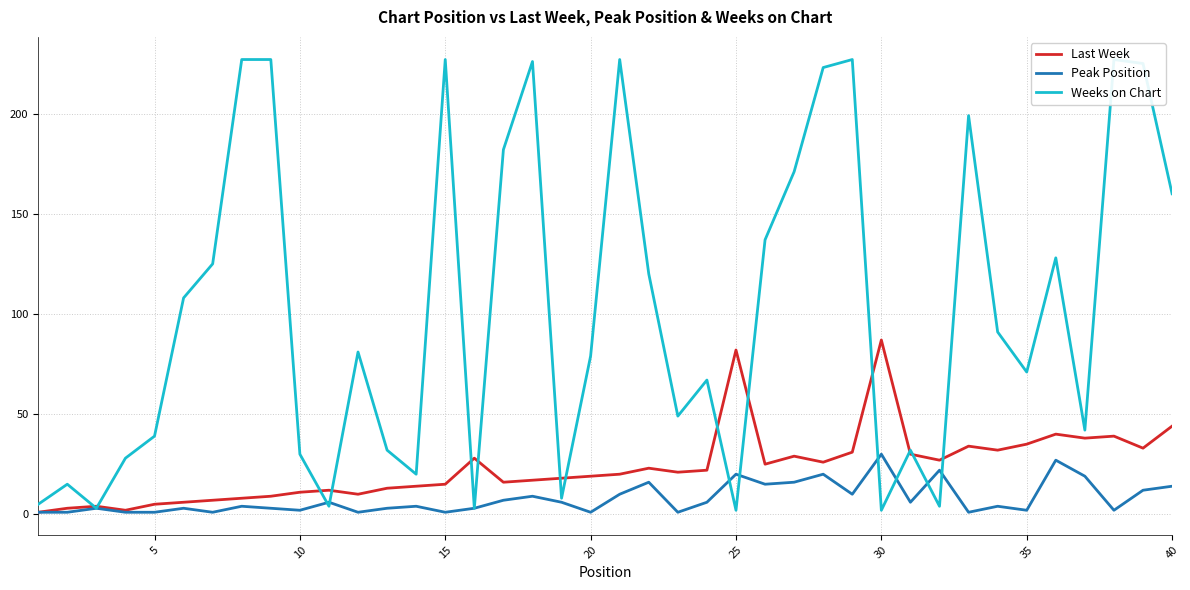

What is the highest value of the Last Week series?

87